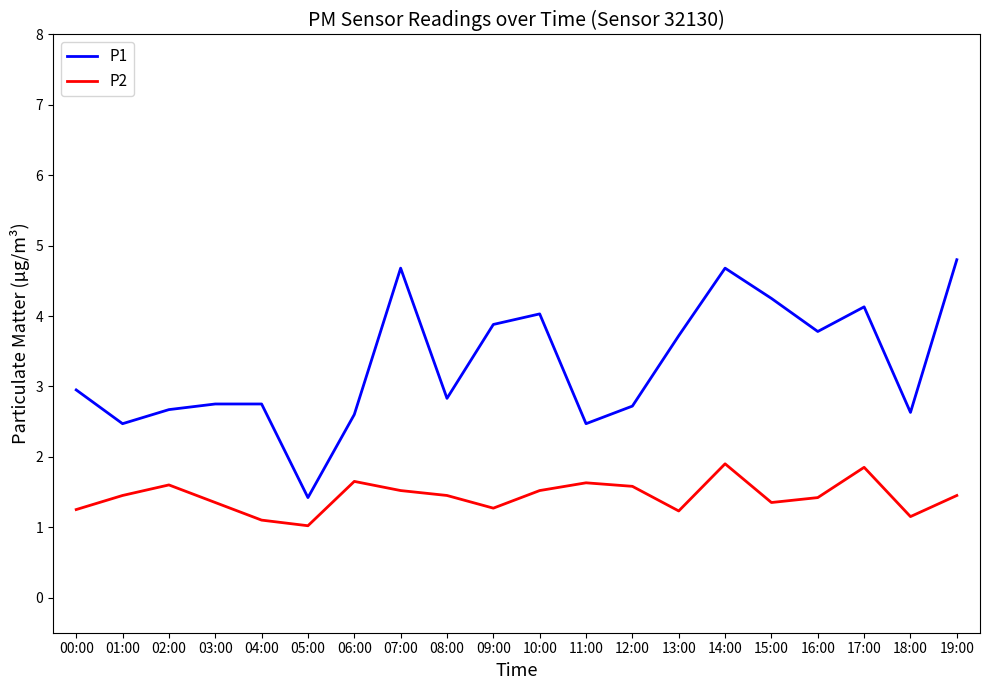

True or false: P1 has more than 0 points higher than both neighbors.

True